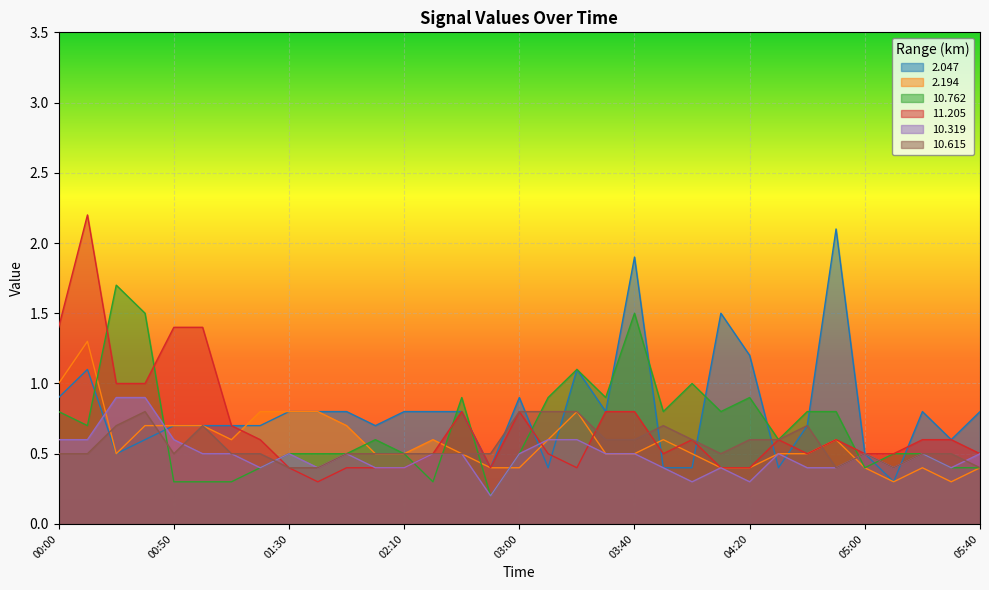

What is the value of the 10.615 point at the 18th from the left?

0.8